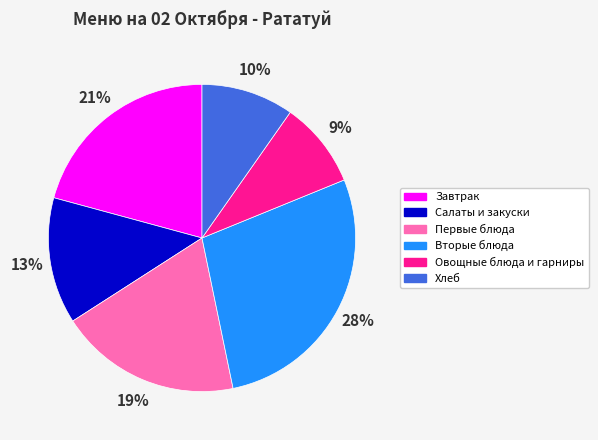

What percentage is the Овощные блюда и гарниры slice, to the nearest percent?

9%